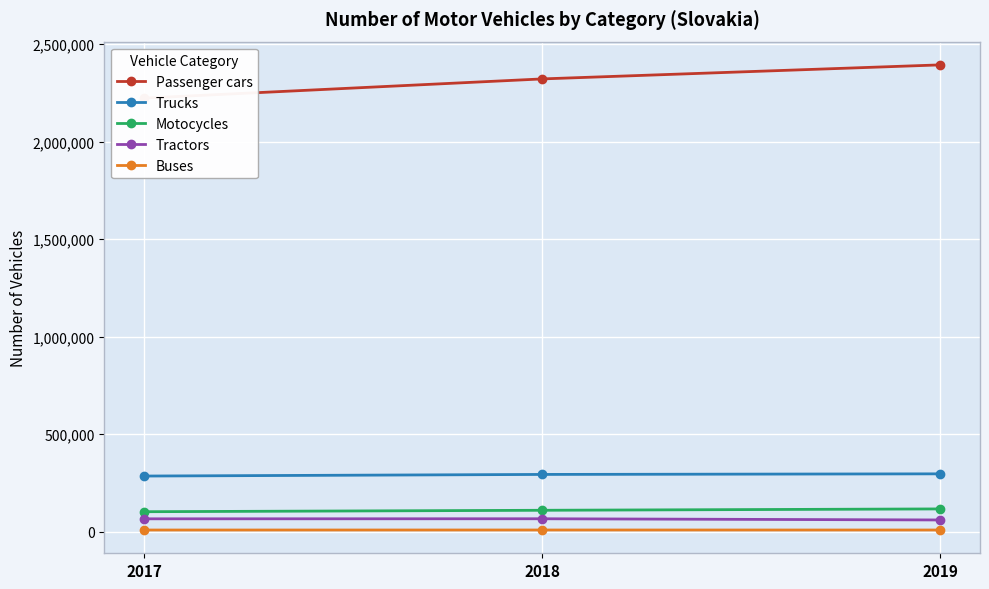

The value of Trucks at 2019 is 296952. True or false?

True